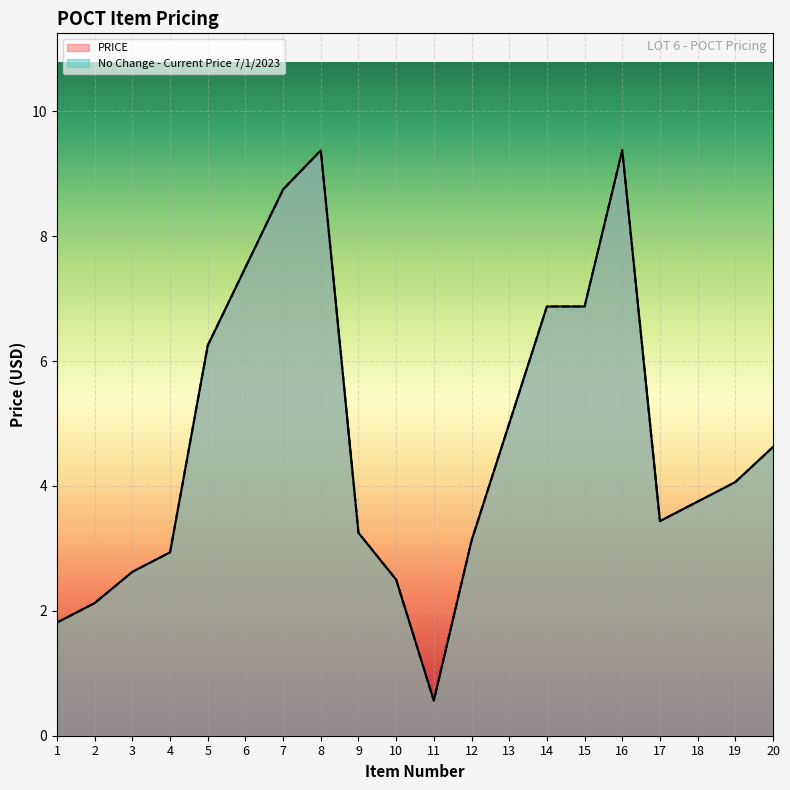

What is the smallest value displayed?

0.6